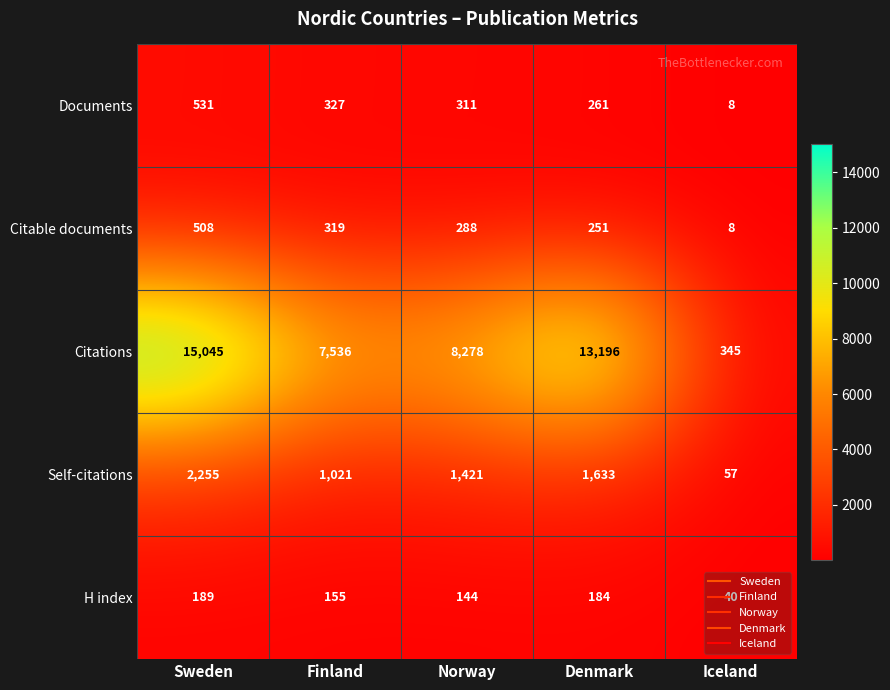

List the labels in order of H index value, largest first.

Sweden, Denmark, Finland, Norway, Iceland